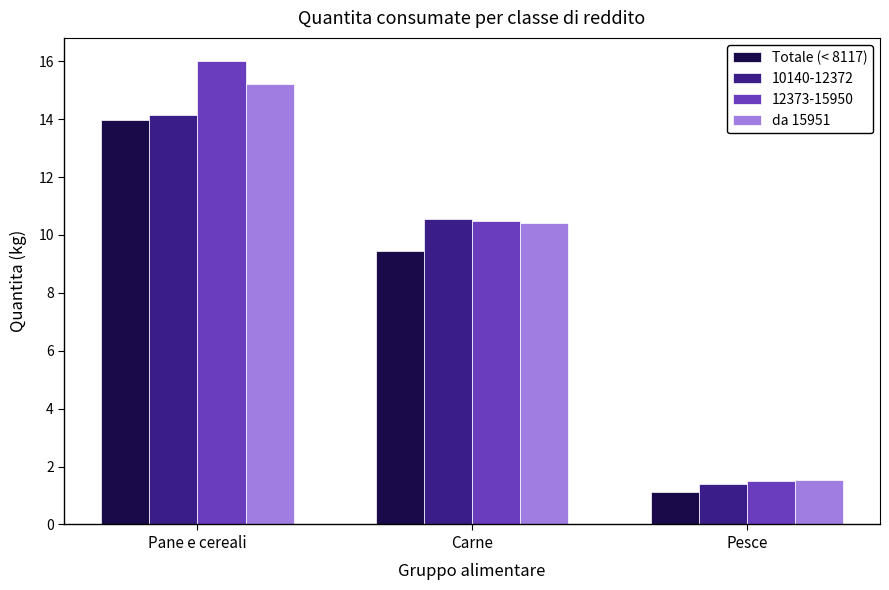

Which series has the largest total across all categories?

12373-15950